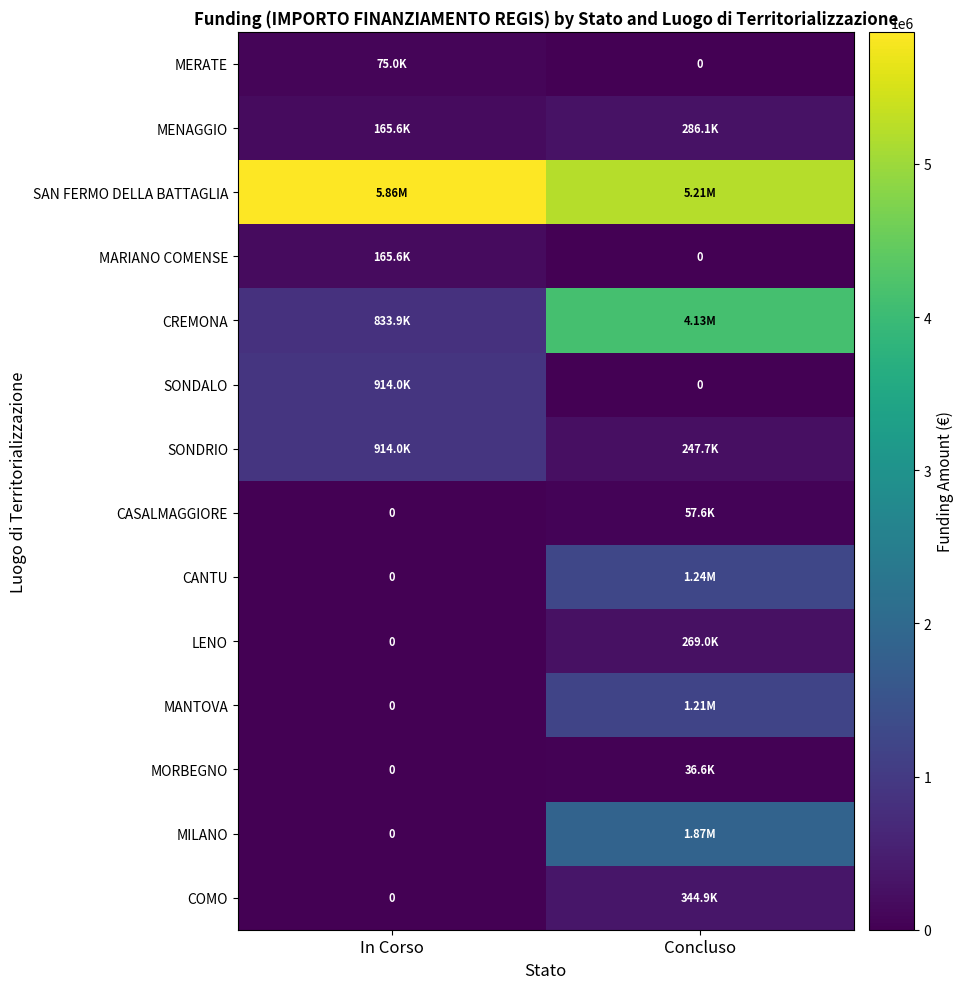

True or false: LENO has a value of 0.0 at In Corso.

True